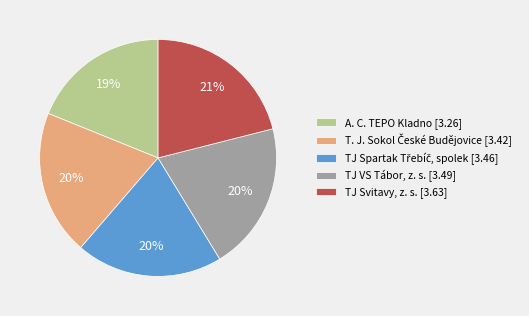

Do A. C. TEPO Kladno [3.26] and TJ VS Tábor, z. s. [3.49] together represent more than half of the pie?

No